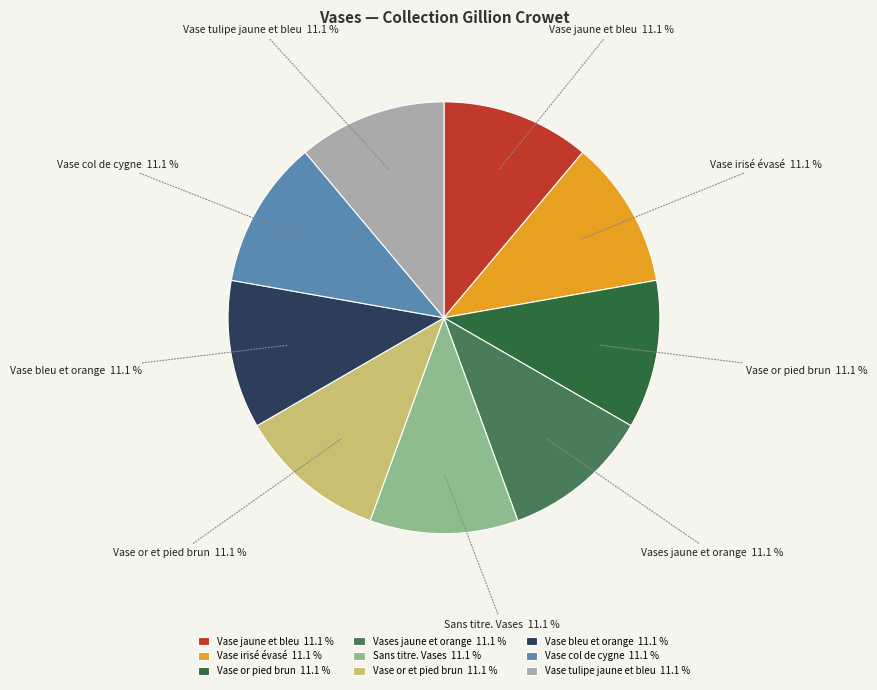

What percentage is NOT represented by Vase jaune et bleu?

88.9%